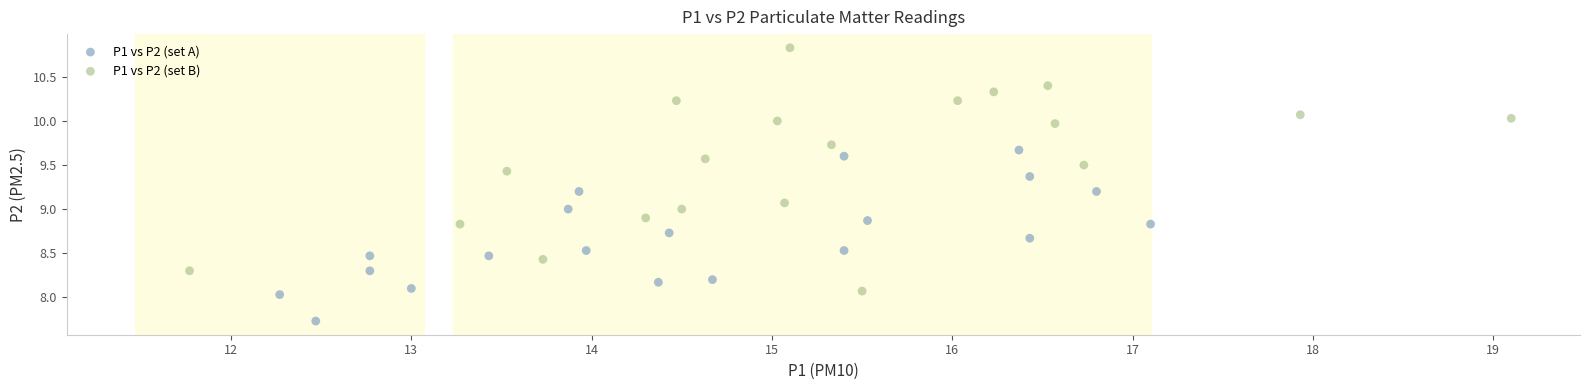

Which series has the largest Y range (max minus min)?

P1 vs P2 (set B)